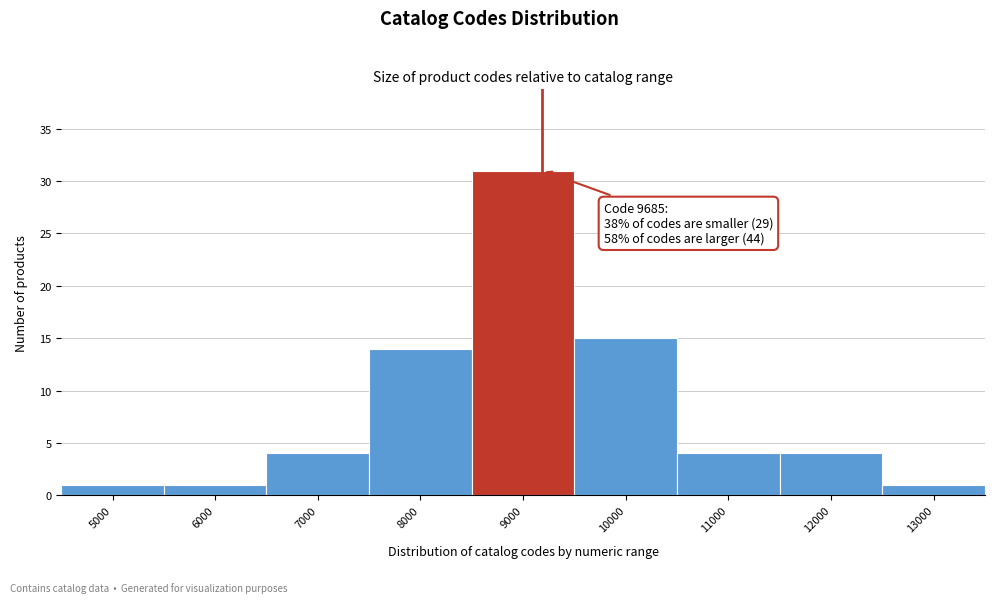

Reading left to right, transcribe all the data shown in this chart.

1	1	4	14	31	15	4	4	1